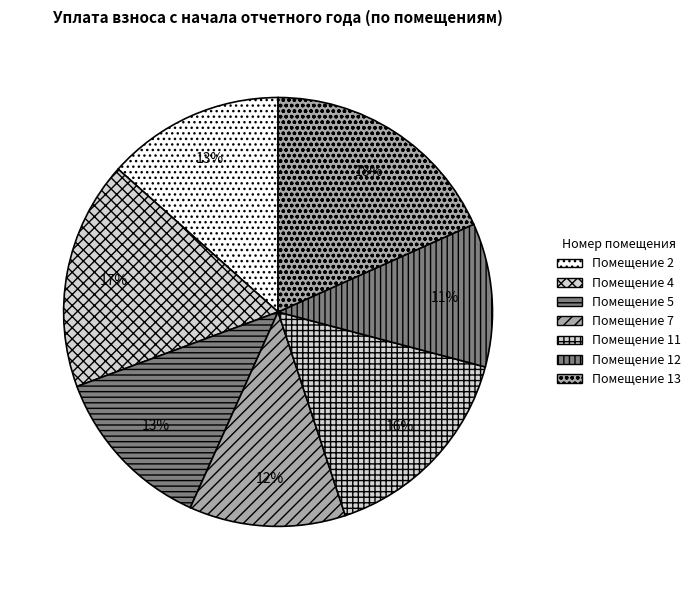

How many segments does this pie chart have?

7